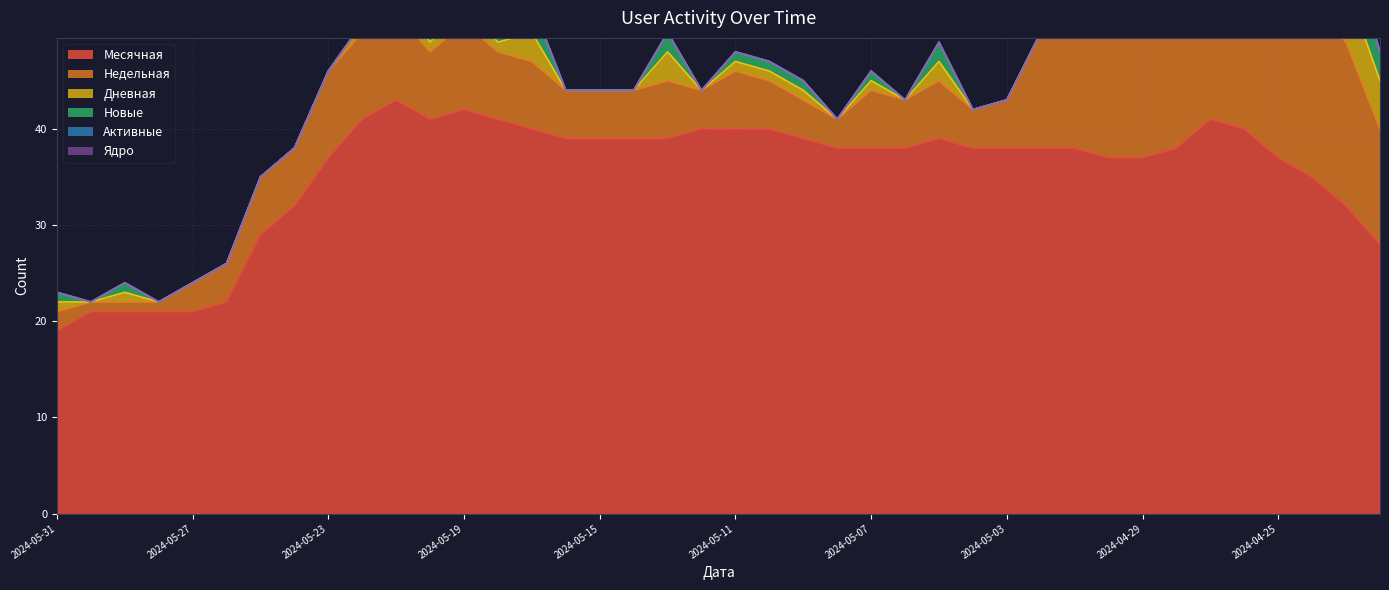

Is it true that Активные equals 0 at 2024-05-09?

True